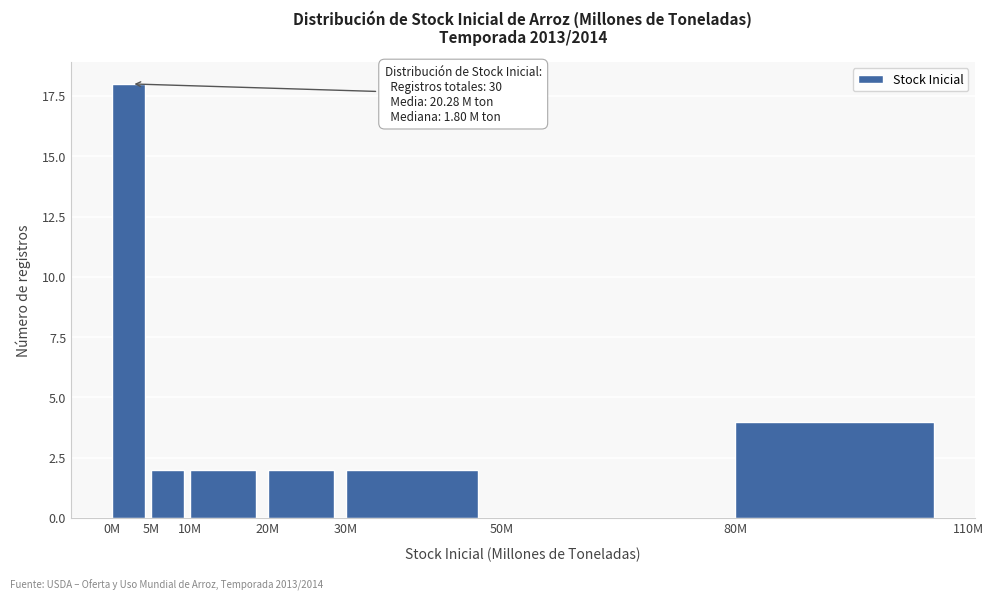

Reading left to right, list all the values displayed in this chart.

0M=18	5M=2	10M=2	20M=2	30M=2	50M=0	80M=4